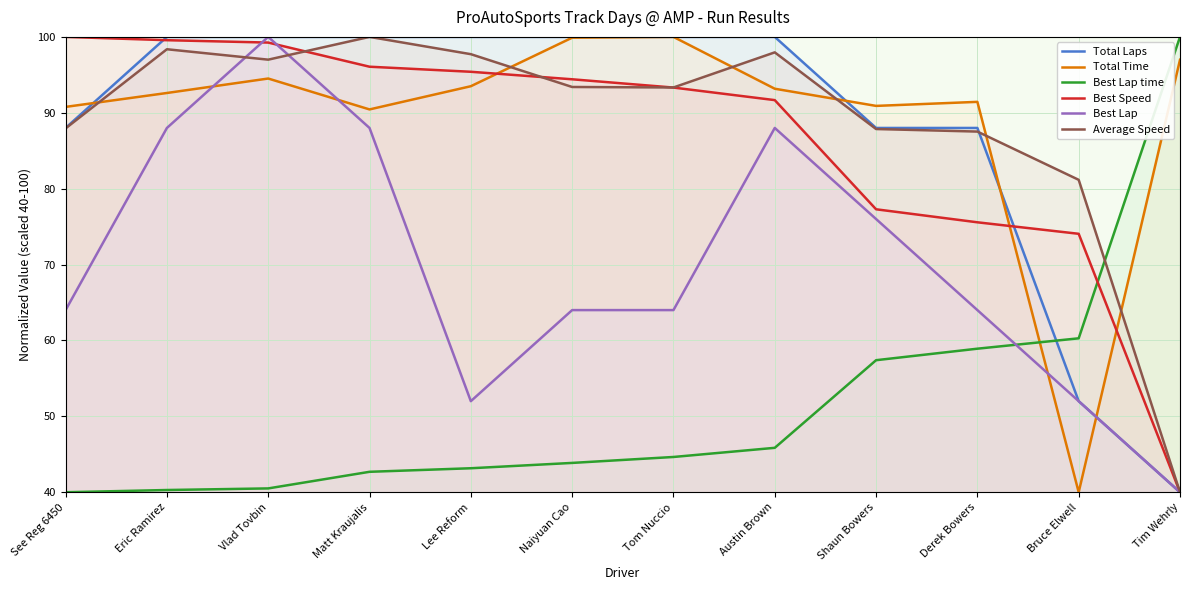

Is it true that Total Laps equals 100.0 at Lee Reform?

True